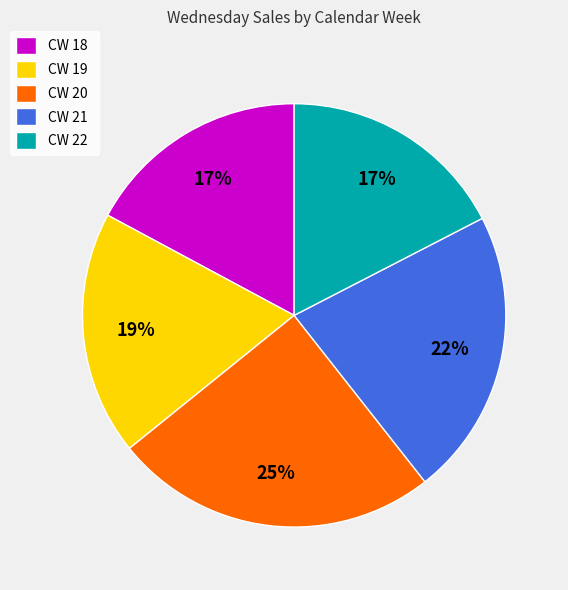

Count the number of slices in the pie.

5